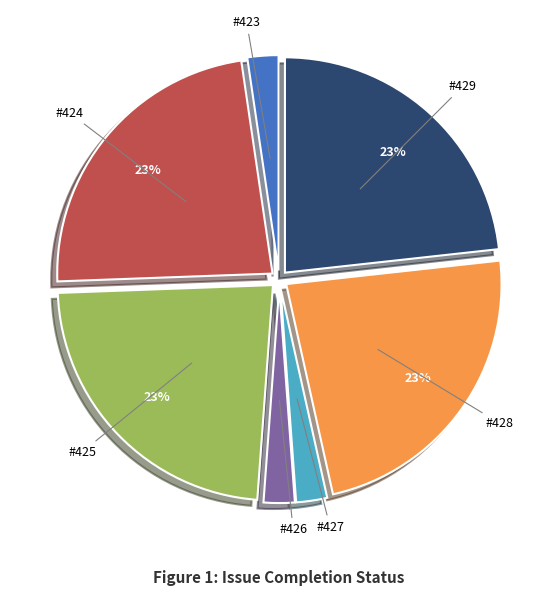

How many slices are in this pie chart?

7